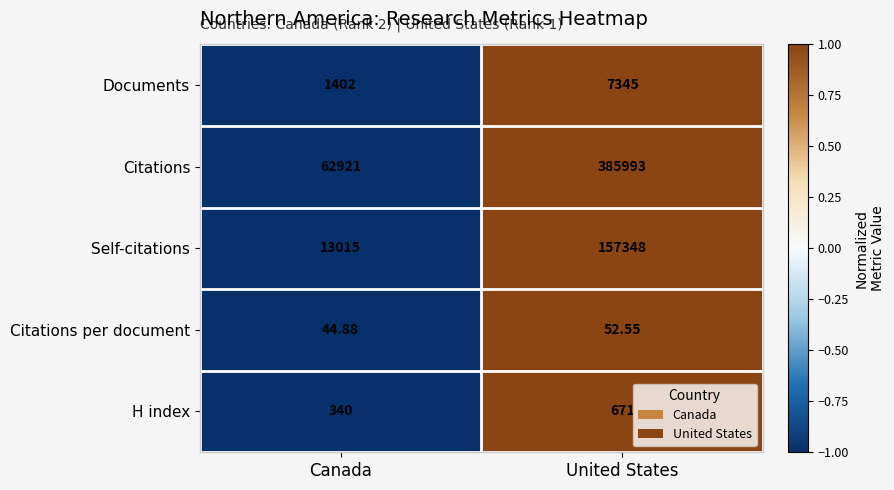

Between Canada and United States, which series saw the biggest shift?

Citations